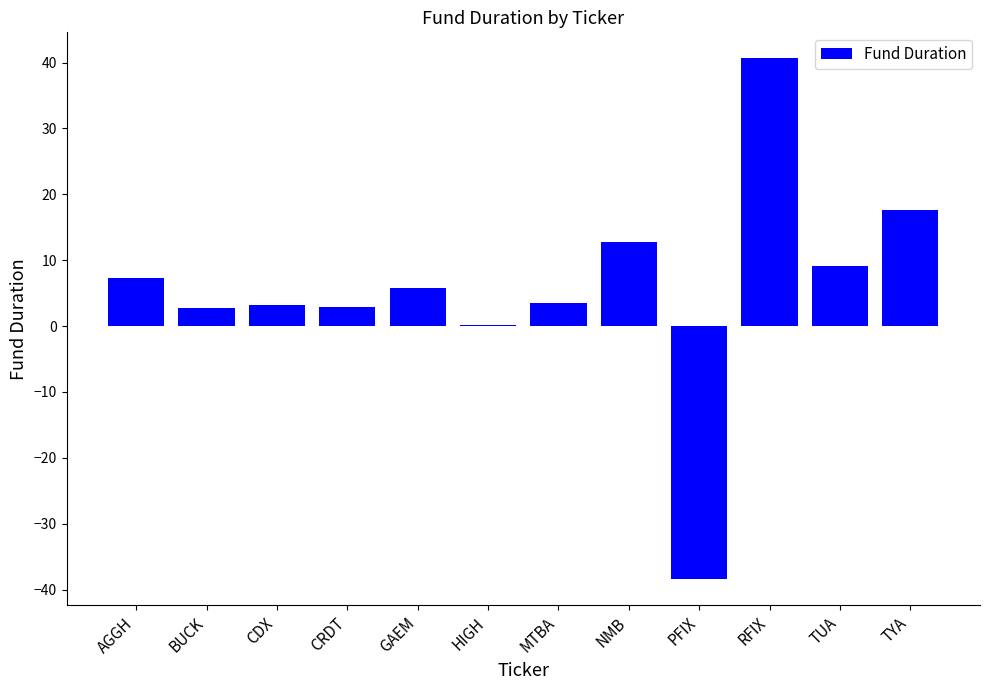

What is the maximum value shown in the chart?

40.6